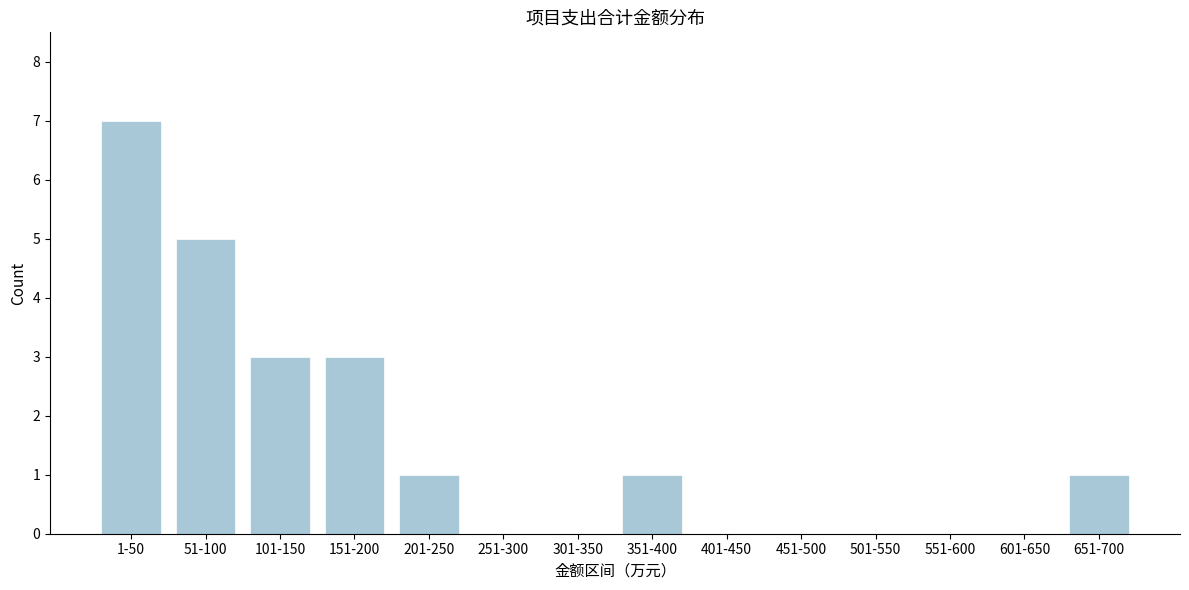

Reading left to right, list all the values displayed in this chart.

1-50=7	51-100=5	101-150=3	151-200=3	201-250=1	251-300=0	301-350=0	351-400=1	401-450=0	451-500=0	501-550=0	551-600=0	601-650=0	651-700=1